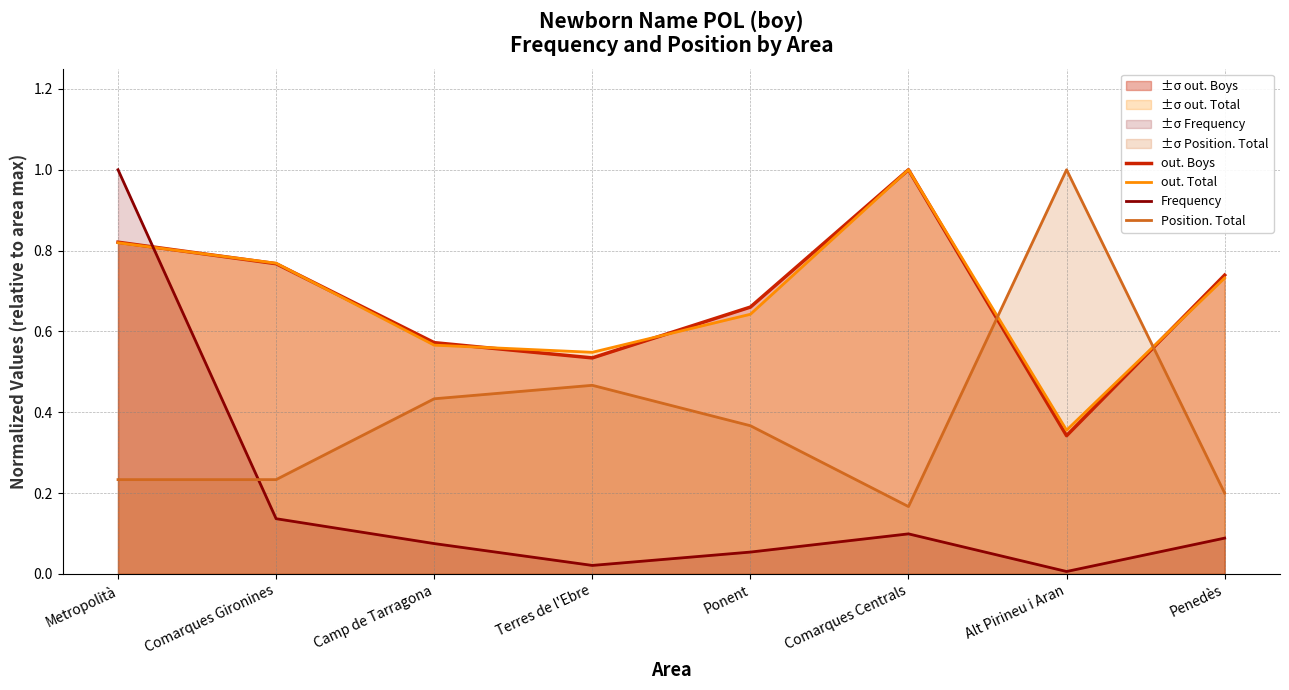

At which category does Frequency reach its first local valley?

Terres de l'Ebre